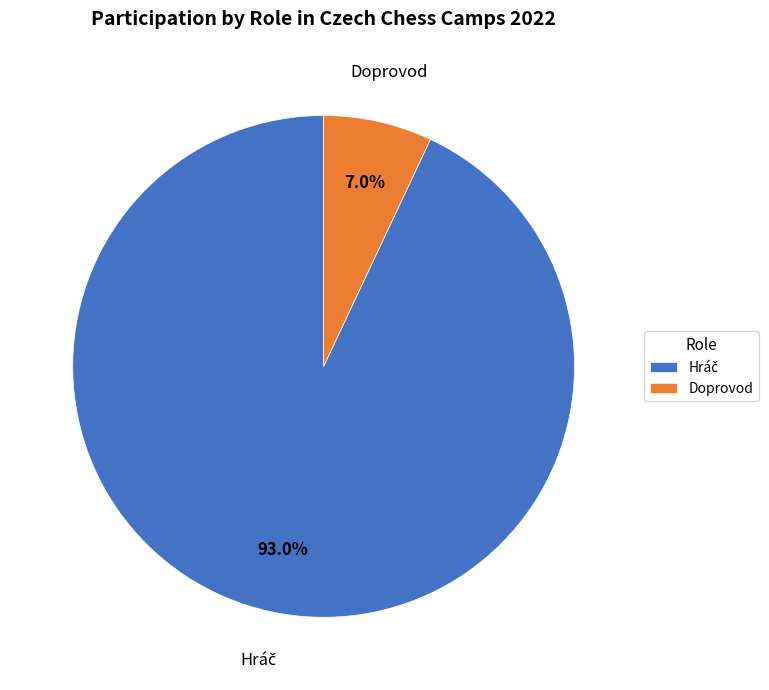

How much of the chart is everything except Doprovod?

93.0%